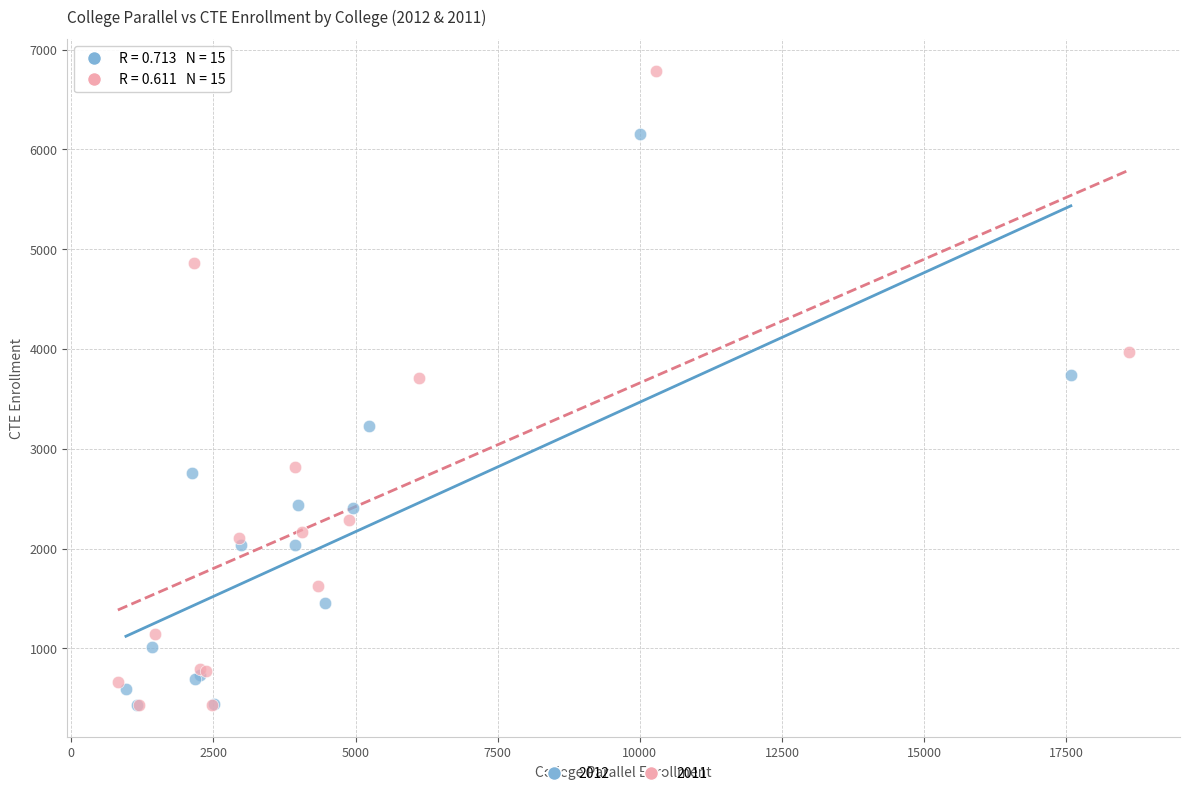

Which series reaches the maximum Y coordinate?

2011